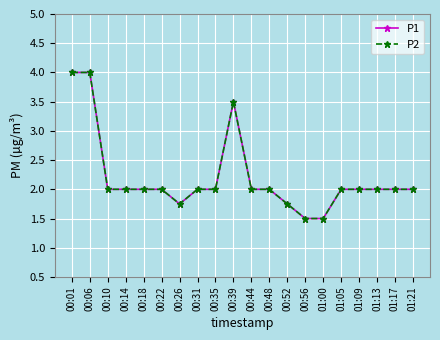

Does the chart have visible grid lines?

Yes